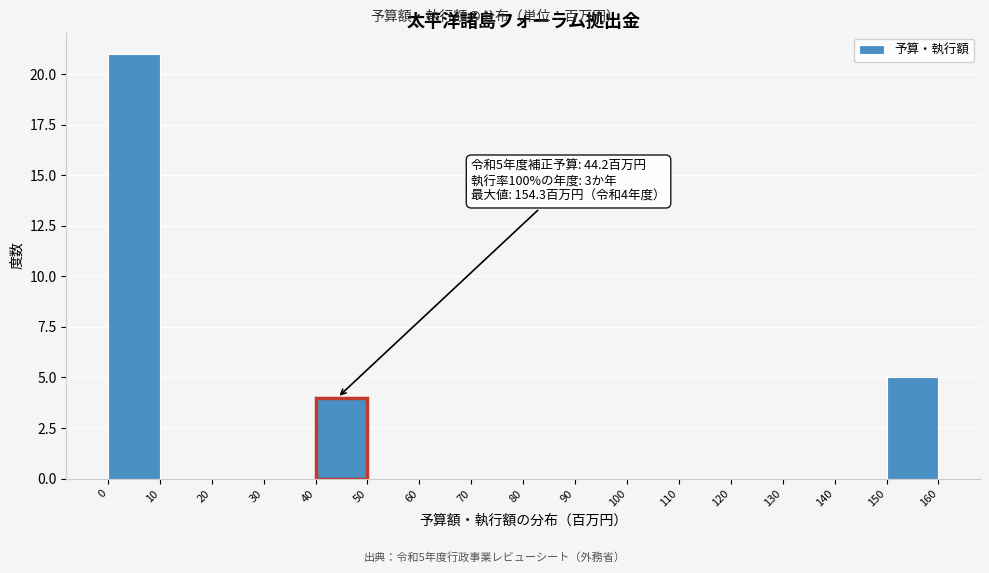

Over which range of the x-axis is the bar tallest?

0 to 10